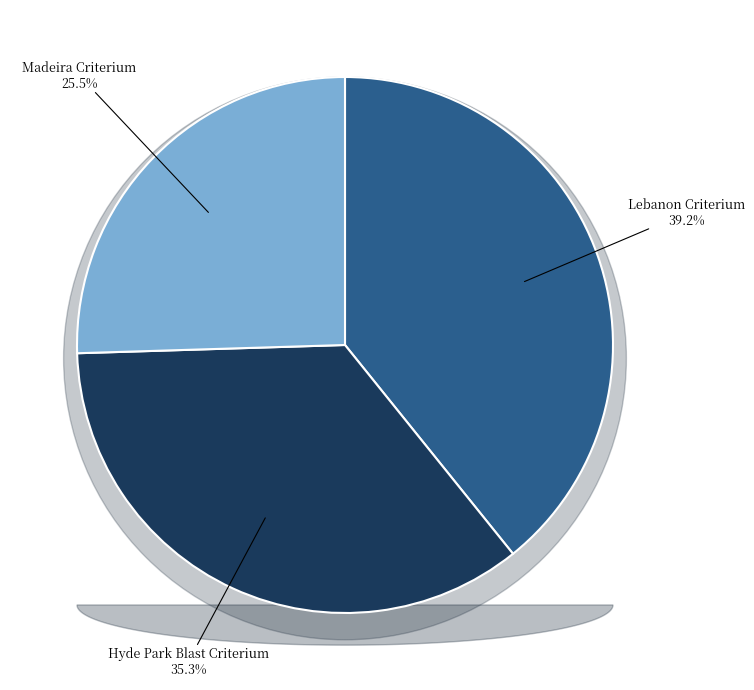

Count the number of slices in the pie.

3